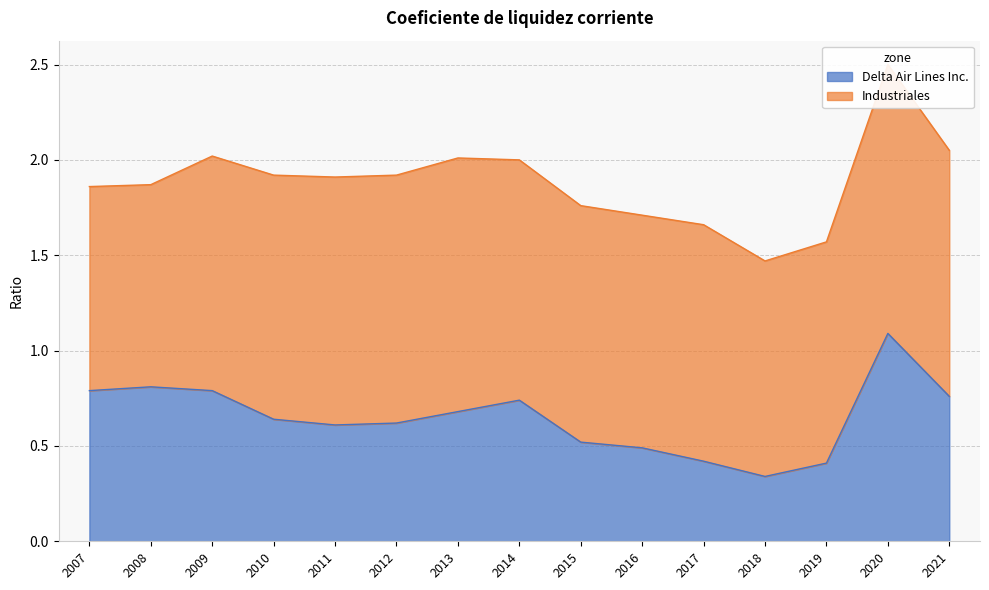

What is the sum of the values at 2013 and 2017?

1.1